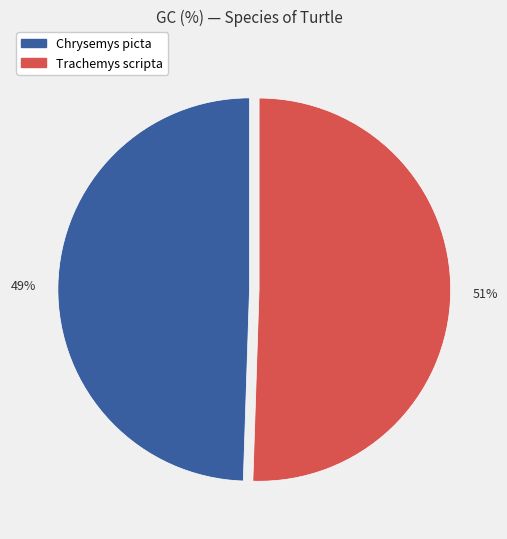

Count the number of slices in the pie.

2